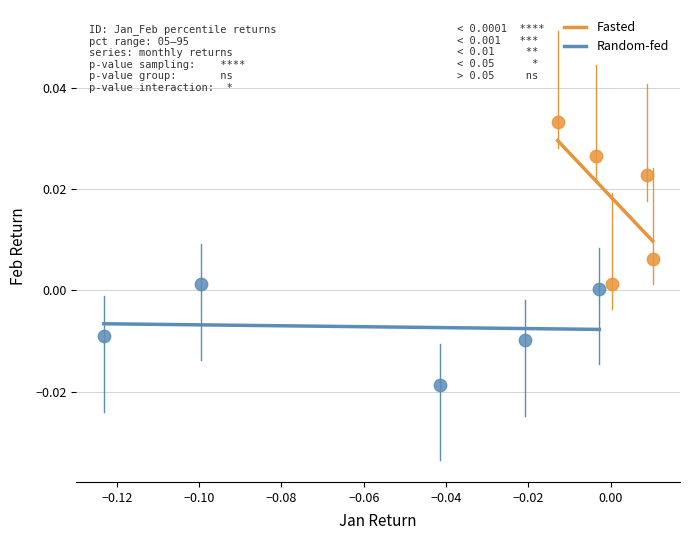

Which series contains the highest Y value?

Fasted